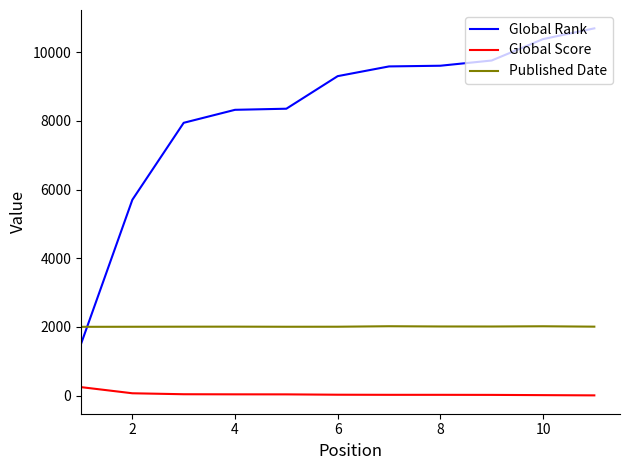

Rank the series by their average value, from highest to lowest.

Global Rank, Published Date, Global Score